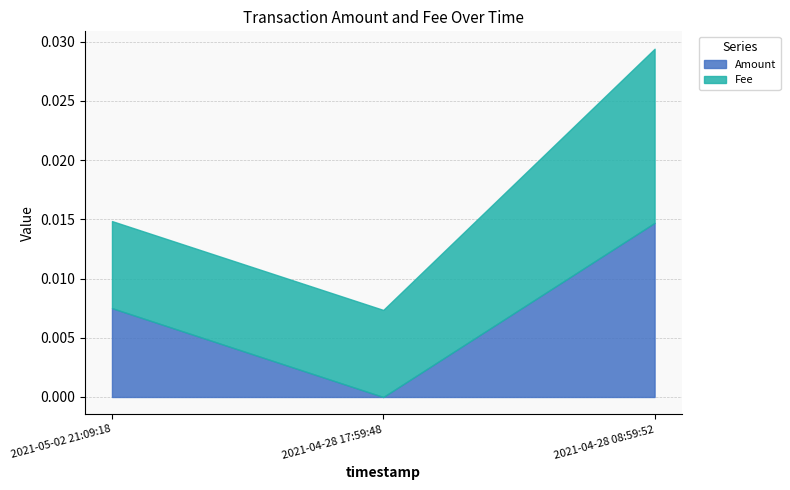

How many distinct data groups are displayed?

2